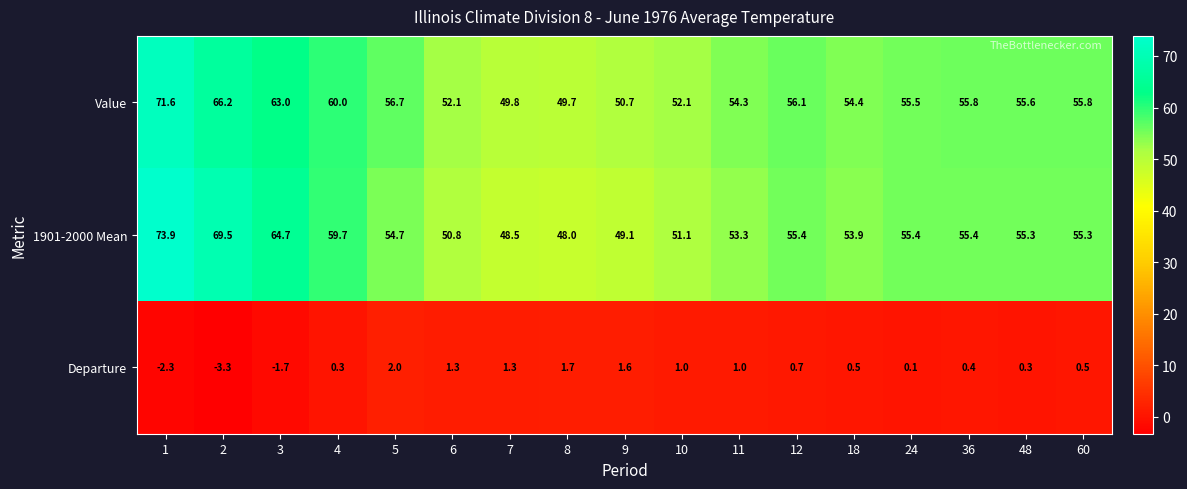

What is the average value of the 1901-2000 Mean series?

56.1